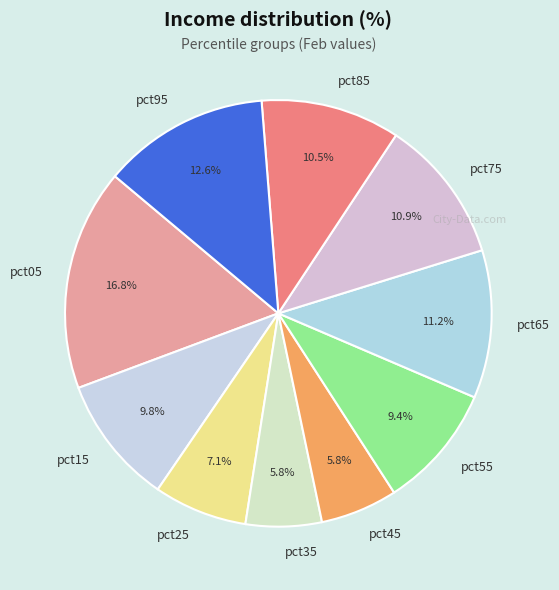

Which slice is the largest?

pct05